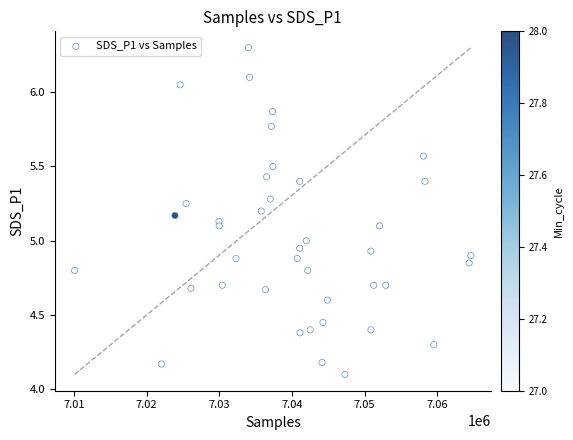

What is the range of Y values (max minus min)?

2.2